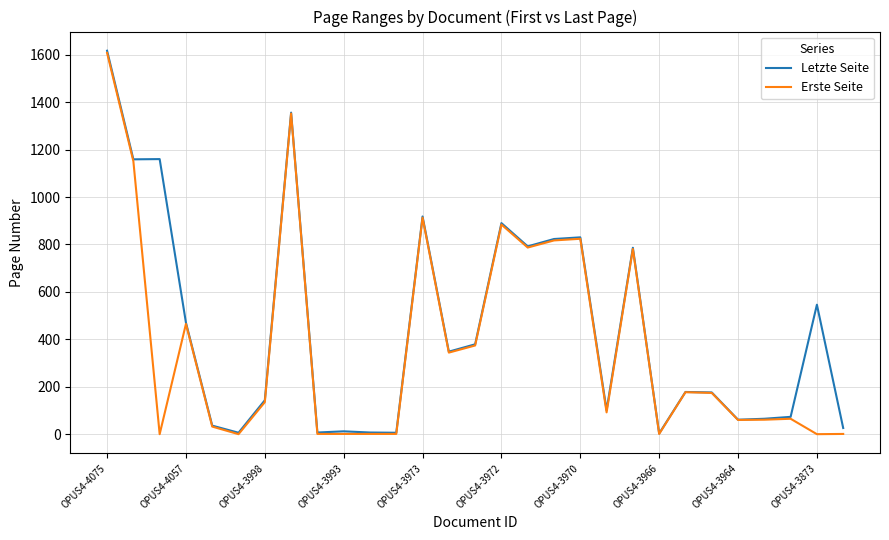

What is the greatest value displayed?

1617